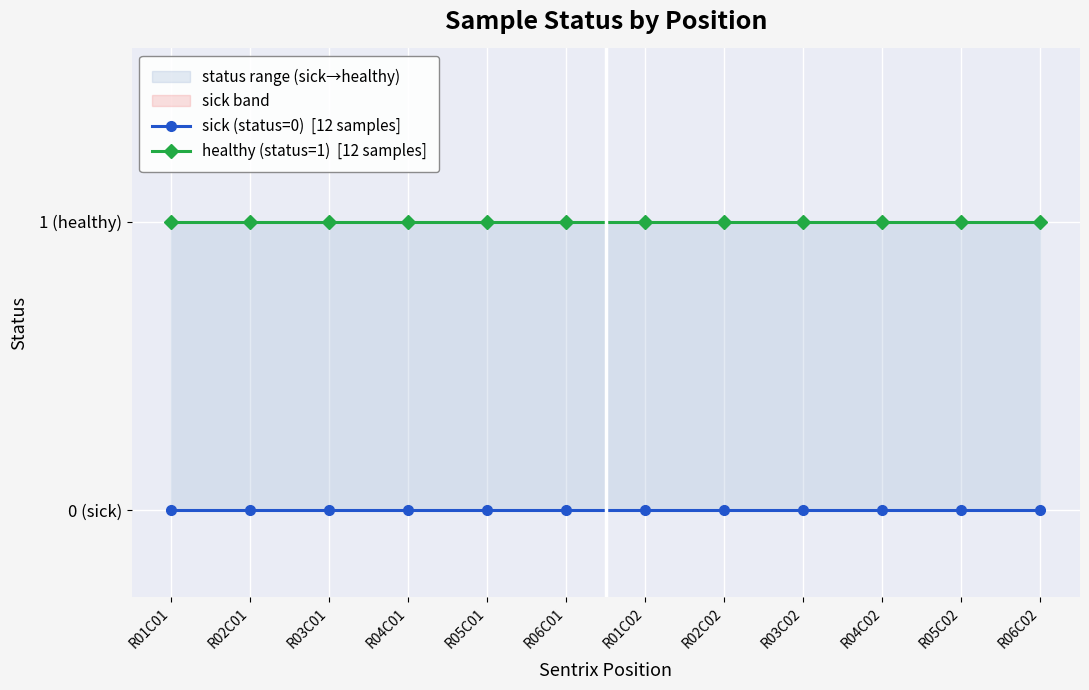

How many data points does each series have?

12